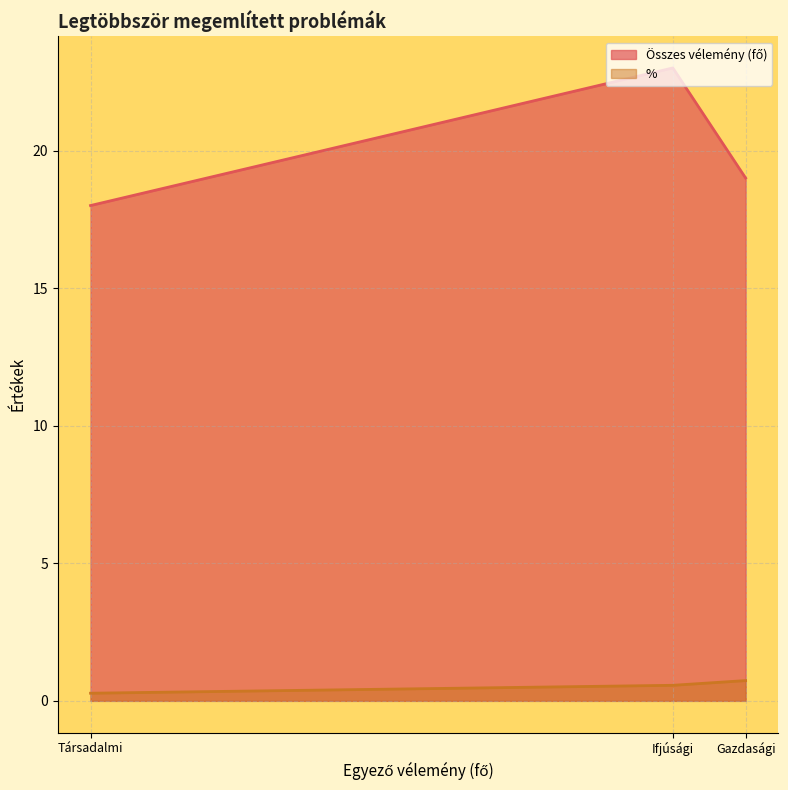

At which category is the sum across all series the highest?

Ifjúsági